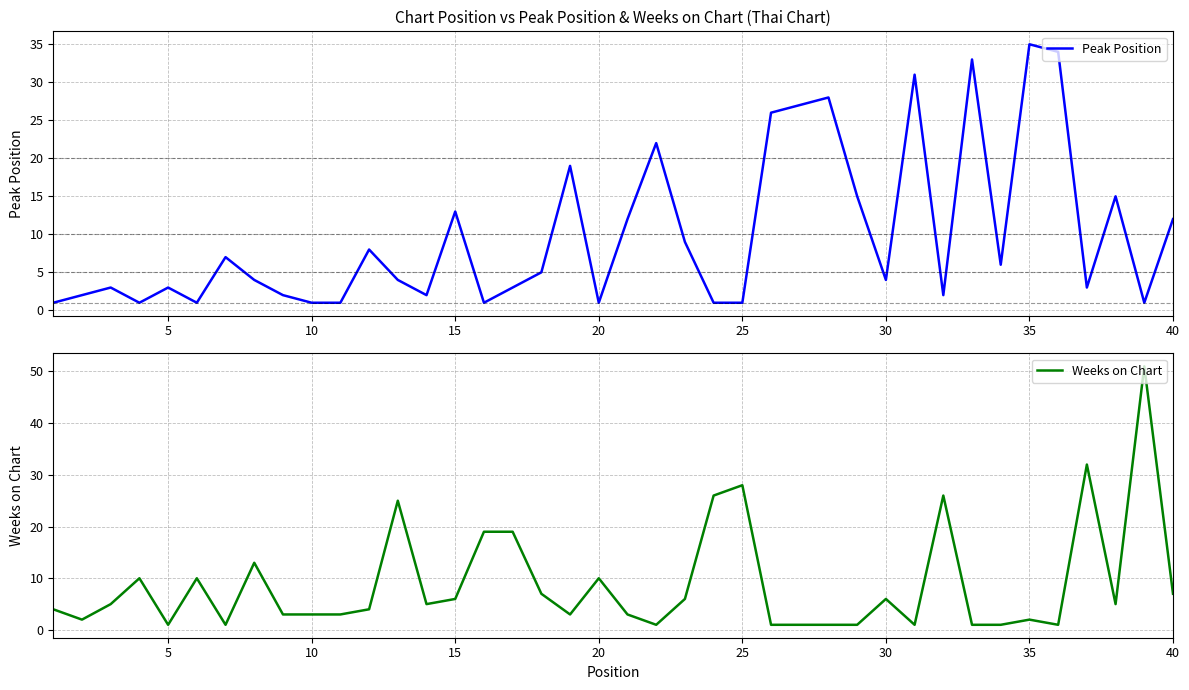

True or false: Weeks on Chart has a value of 16 at 20.

False